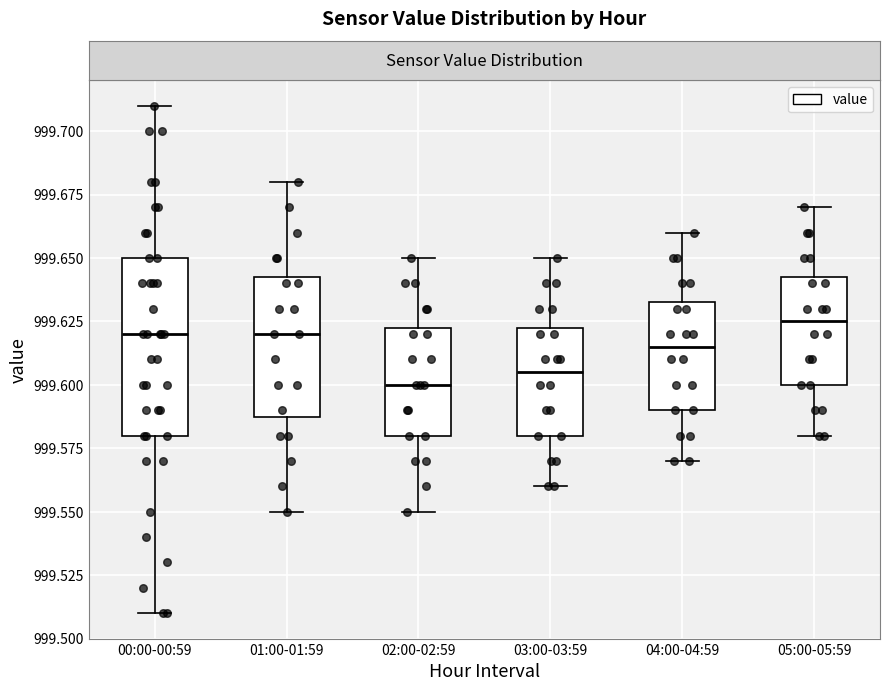

Reading left to right, read every box against the y-axis: the position of its median line, the range the box covers, and the ends of its whiskers. The values are not printed on the chart, so give them approximately, as read against the axis.

00:00-00:59: median 999.620, box 999.580 to 999.650, whiskers 999.510 to 999.710
01:00-01:59: median 999.620, box 999.590 to 999.645, whiskers 999.550 to 999.680
02:00-02:59: median 999.600, box 999.580 to 999.625, whiskers 999.550 to 999.650
03:00-03:59: median 999.605, box 999.580 to 999.625, whiskers 999.560 to 999.650
04:00-04:59: median 999.615, box 999.590 to 999.635, whiskers 999.570 to 999.660
05:00-05:59: median 999.625, box 999.600 to 999.645, whiskers 999.580 to 999.670